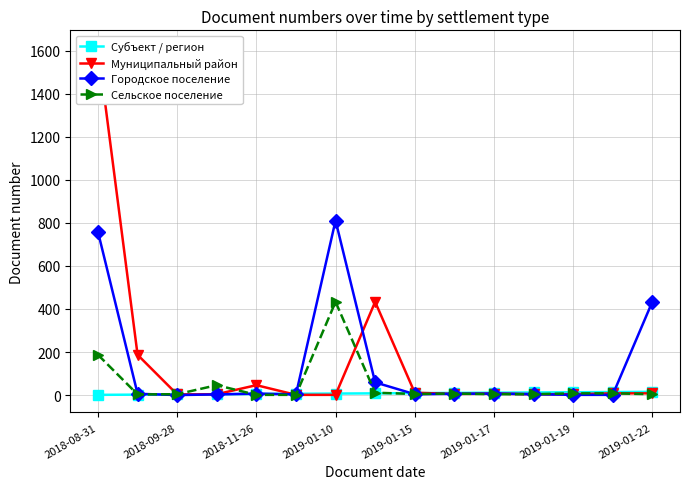

True or false: Сельское поселение has more than 0 interior local peaks.

True